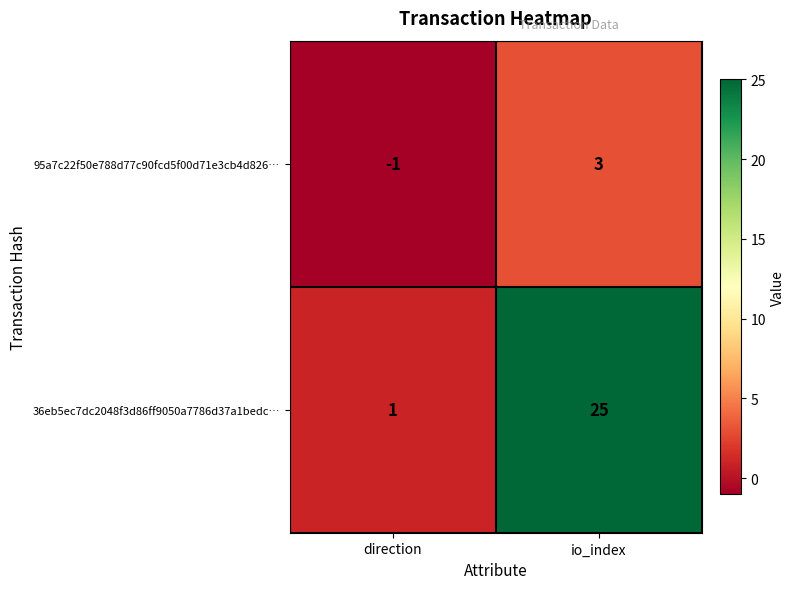

At which category does the chart reach its minimum across all series?

direction